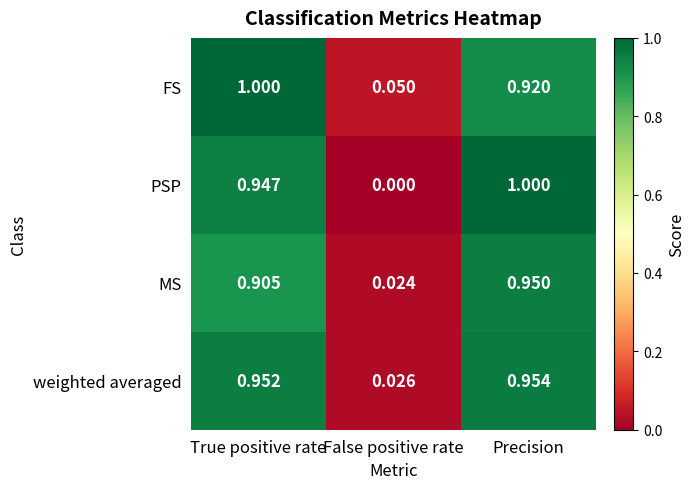

Which series has the widest spread of values?

PSP